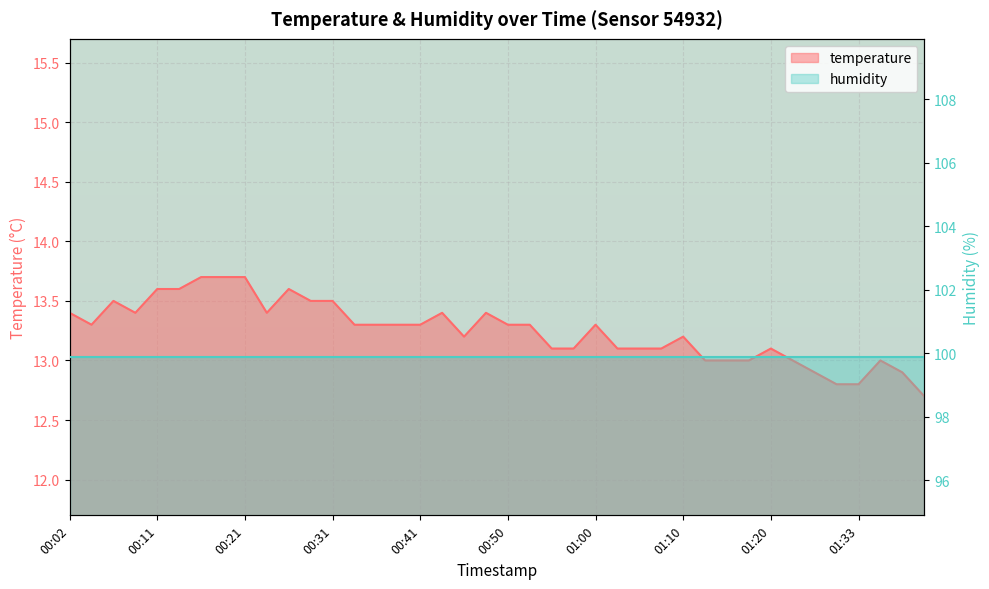

What is the difference between the maximum and minimum values?

1.0